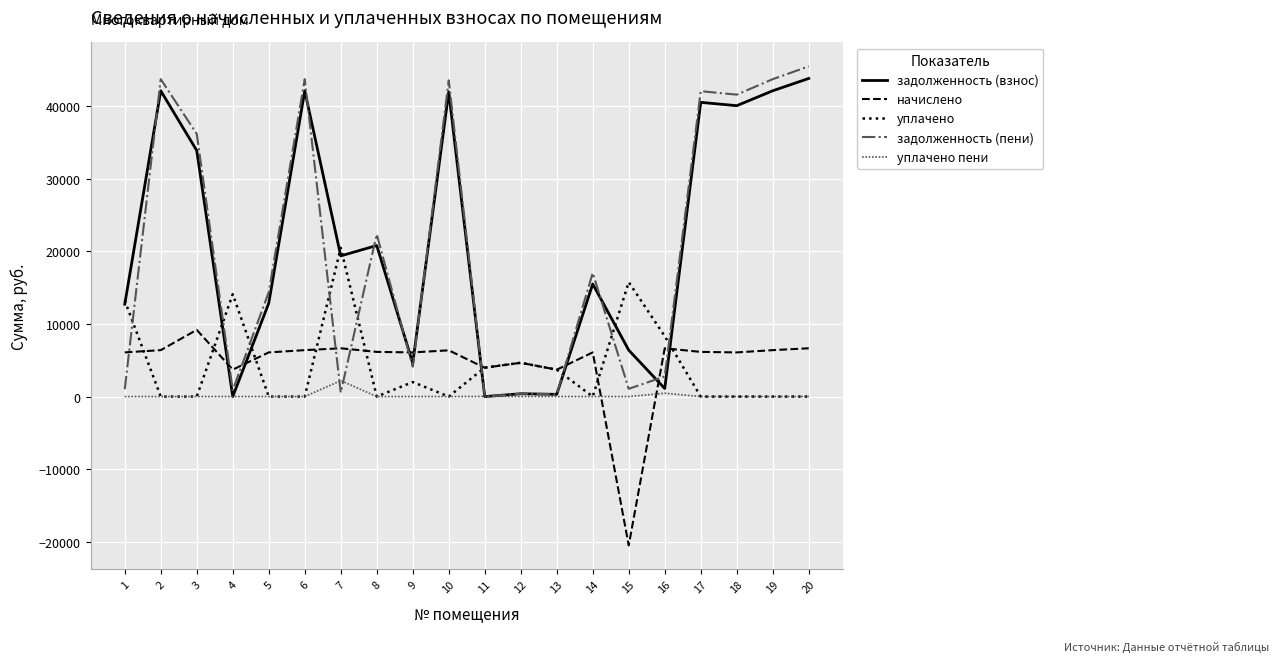

At which category is the sum across all series the highest?

20